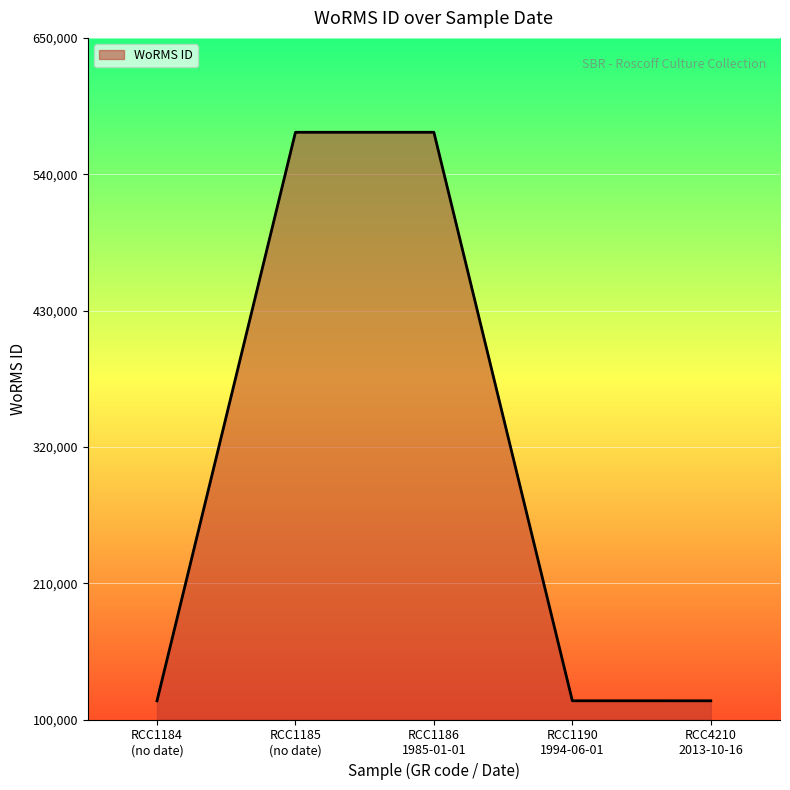

True or false: there are more than 2 points higher than both neighbors.

False